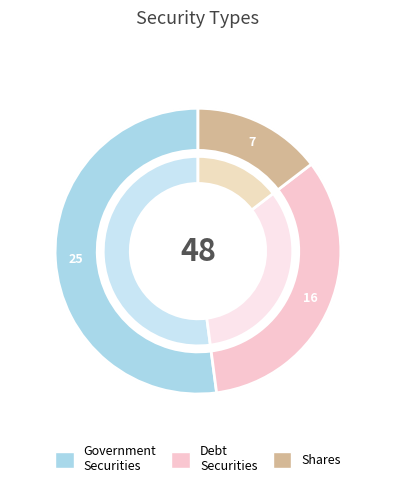

What portion of the pie excludes debt securities?

66.7%